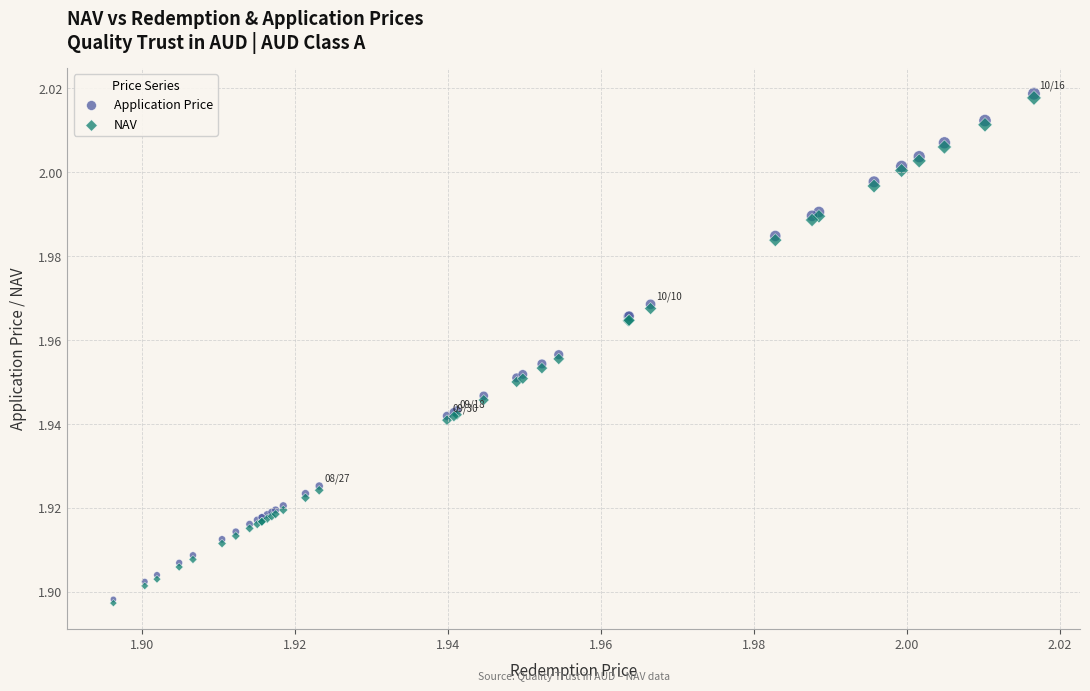

Which series has the widest spread of Y values?

Application Price